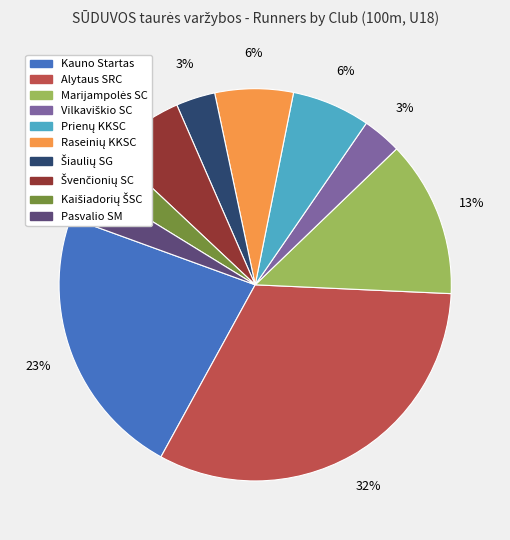

True or false: Alytaus SRC accounts for 32% of the total.

True